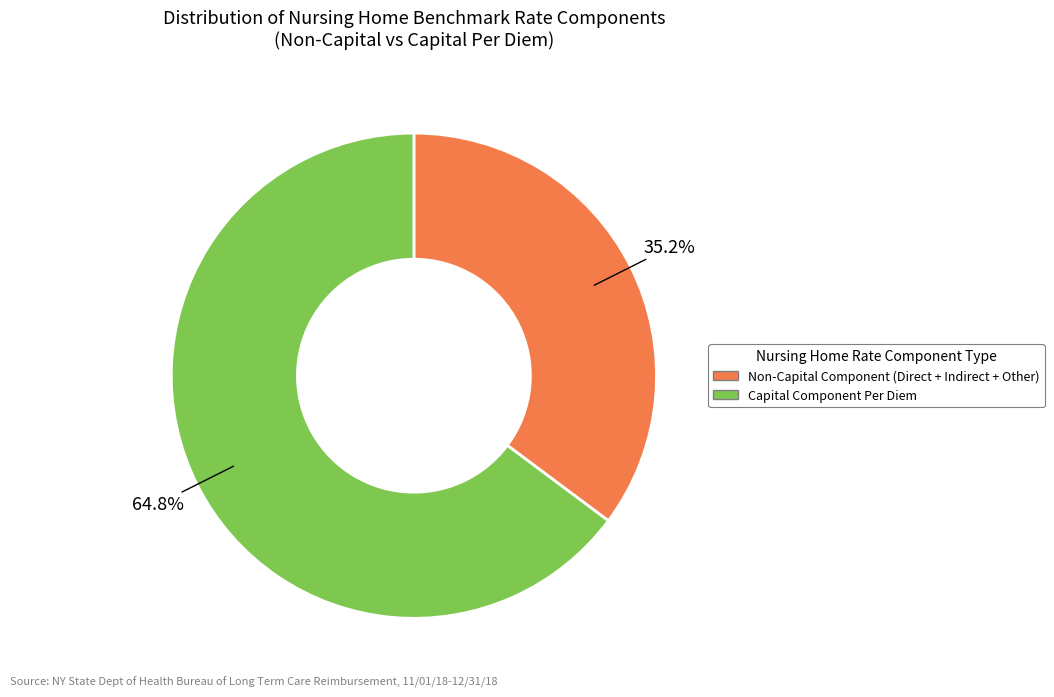

What is the majority slice?

Capital Component